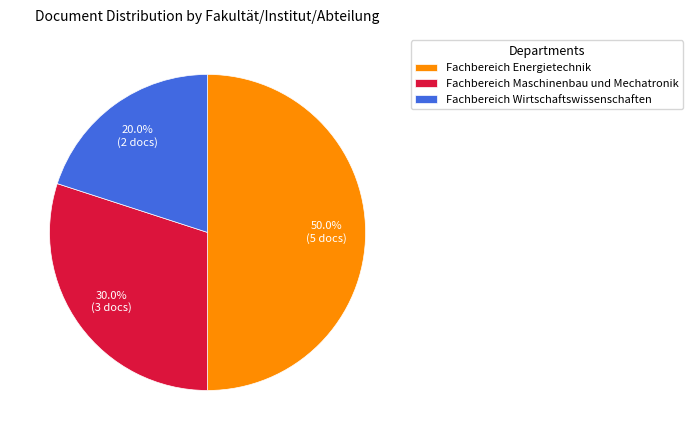

Which category has the smallest portion of the pie?

Fachbereich Wirtschaftswissenschaften